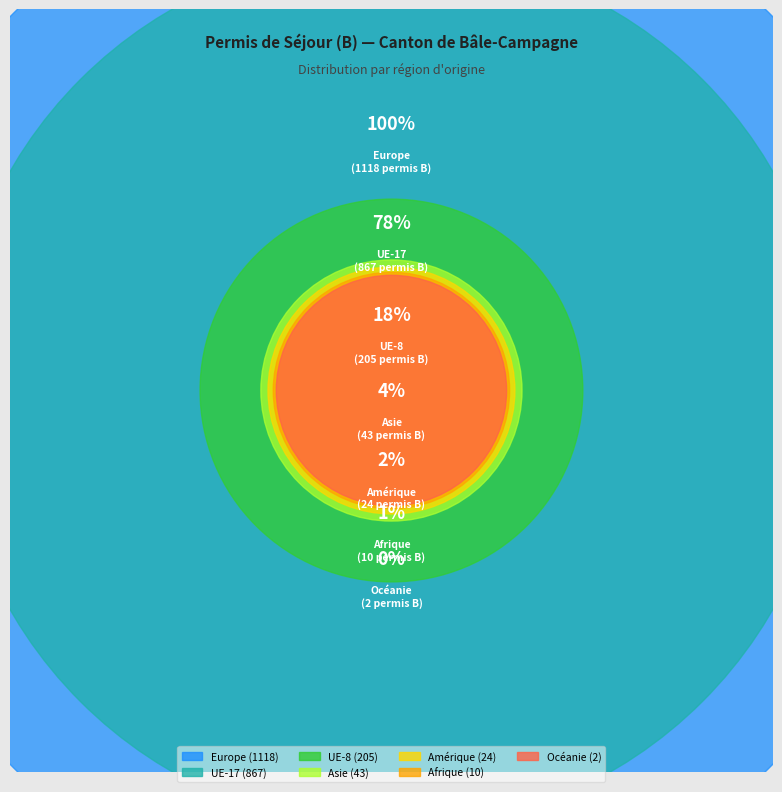

Is it true that Europe is 23% of the pie?

False